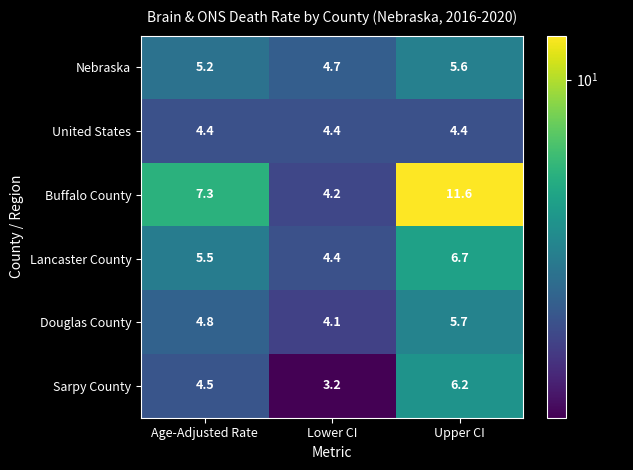

Rank the series by their maximum value, from lowest to highest.

United States, Nebraska, Douglas County, Sarpy County, Lancaster County, Buffalo County